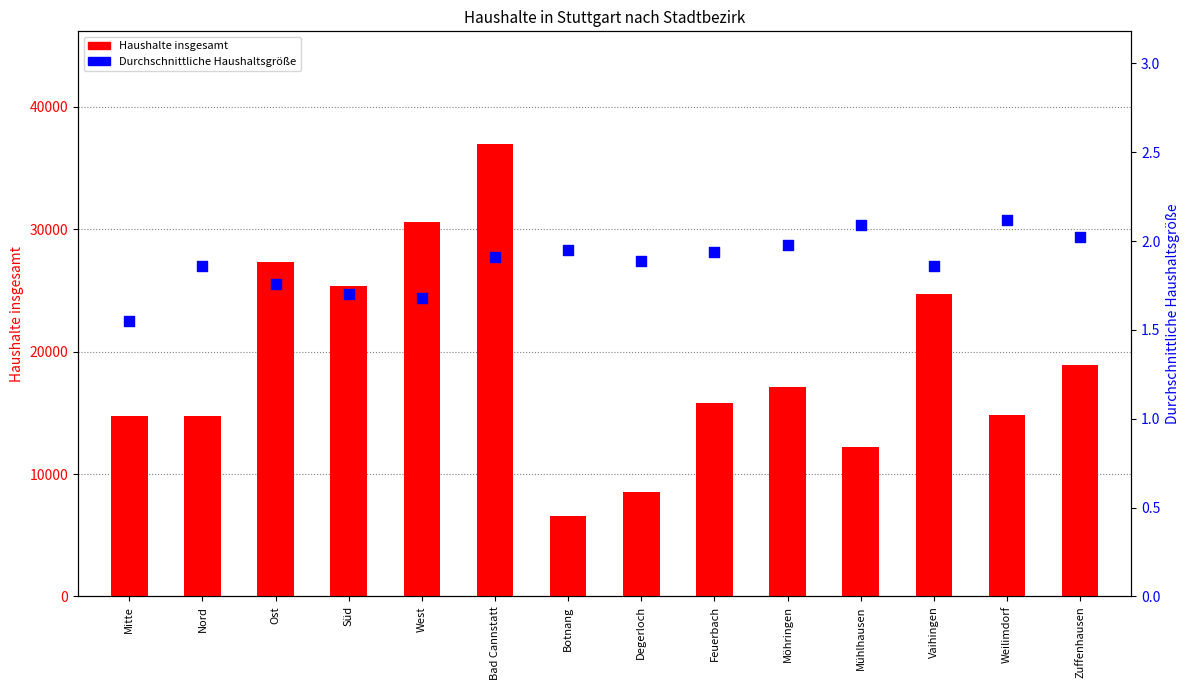

What are all the series names shown in the legend?

Haushalte insgesamt, Durchschnittliche Haushaltsgröße